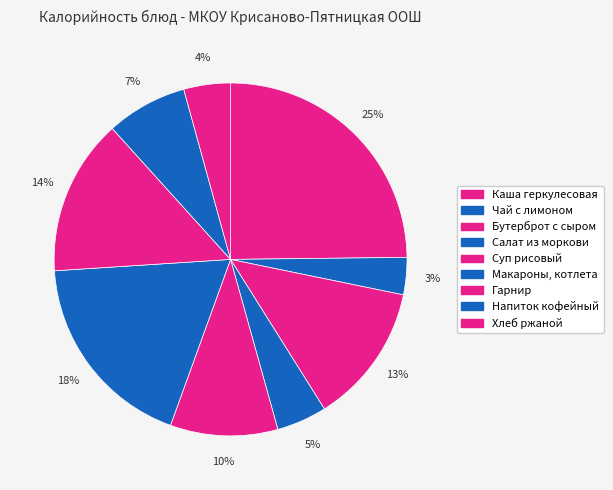

Which category has the smallest portion of the pie?

Чай с лимоном